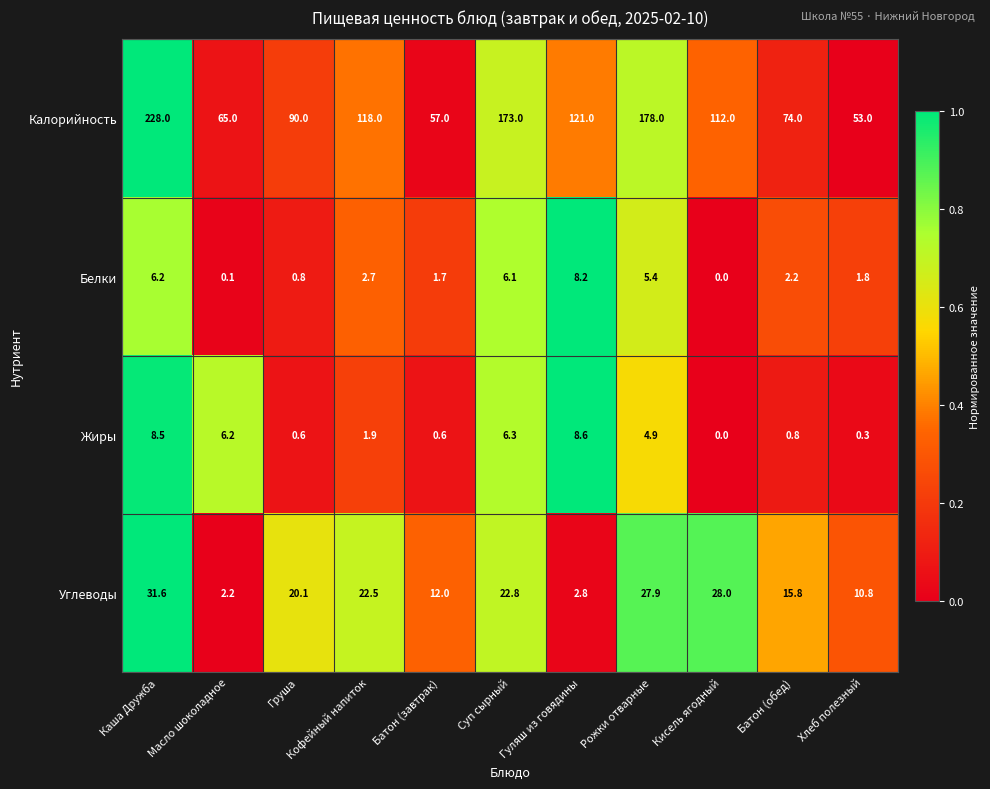

What is the difference between the highest and lowest values at Рожки отварные?

173.1